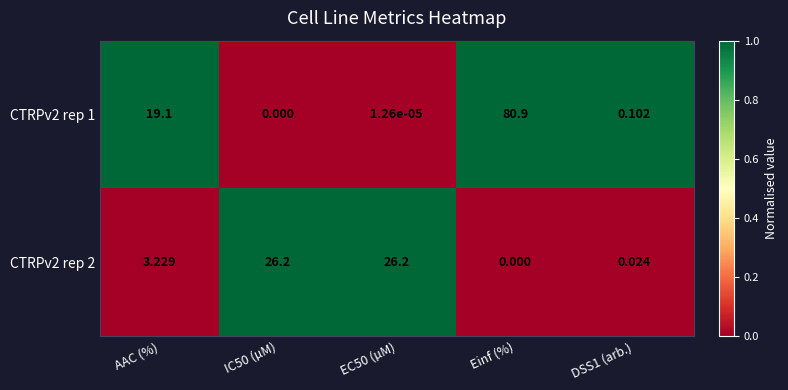

At IC50 (µM), list the series in order from smallest to largest.

CTRPv2 rep 1, CTRPv2 rep 2